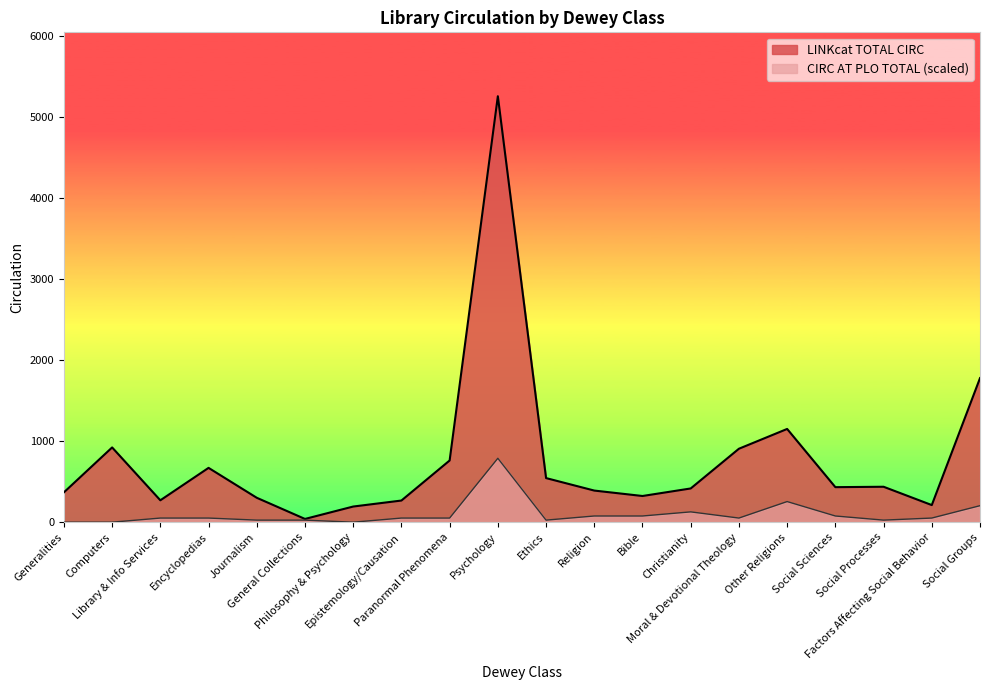

Which series changed the most between Journalism and Social Processes?

LINKcat TOTAL CIRC